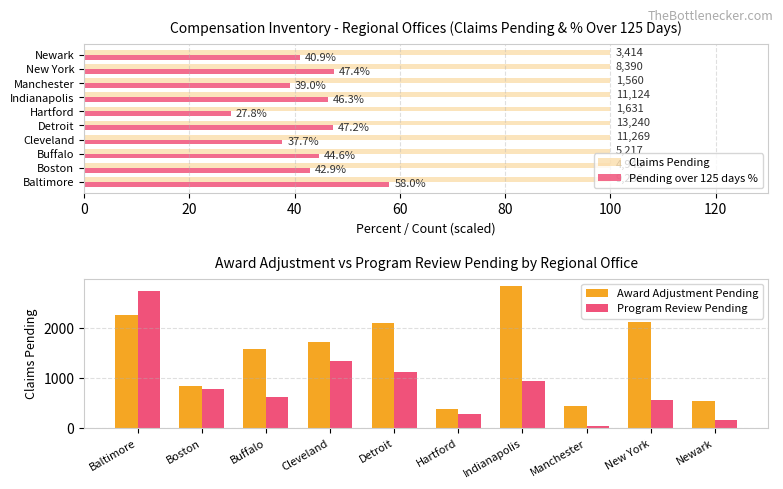

Where is Pending over 125 days % nearest to the value 42?

Boston